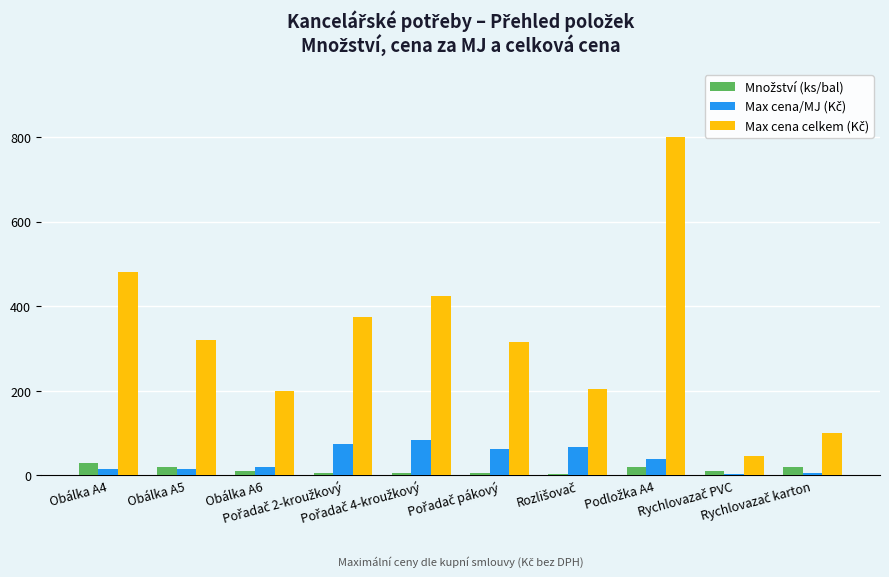

Which series changed the most between Pořadač 2-kroužkový and Rychlovazač PVC?

Max cena celkem (Kč)